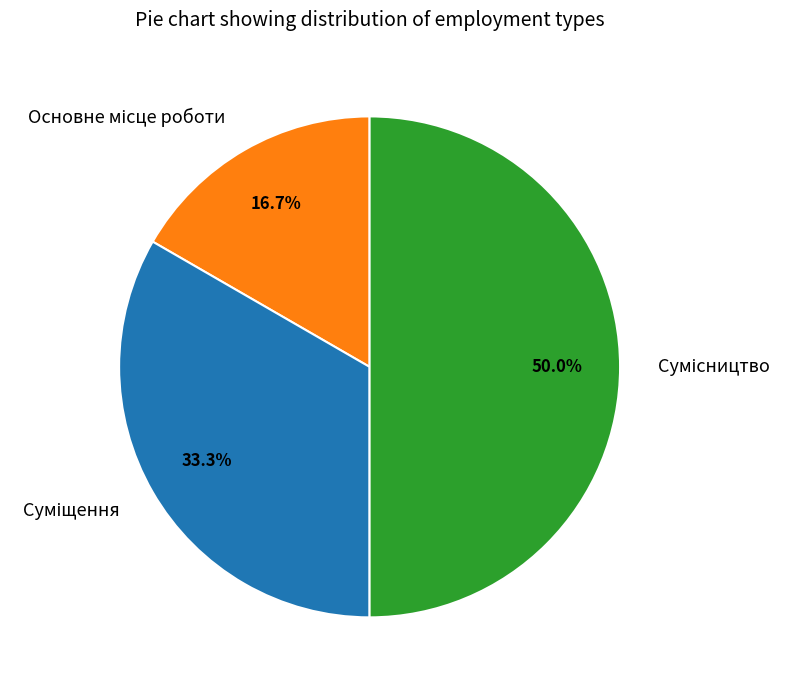

Rank the categories by value from highest to lowest.

Сумісництво, Суміщення, Основне місце роботи